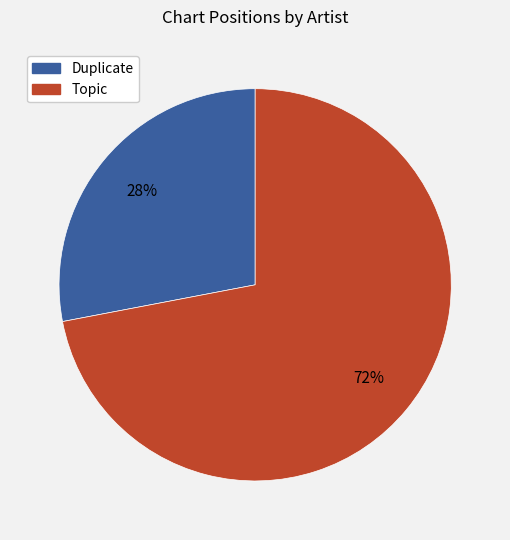

To the nearest percent, what portion does Duplicate represent?

28%